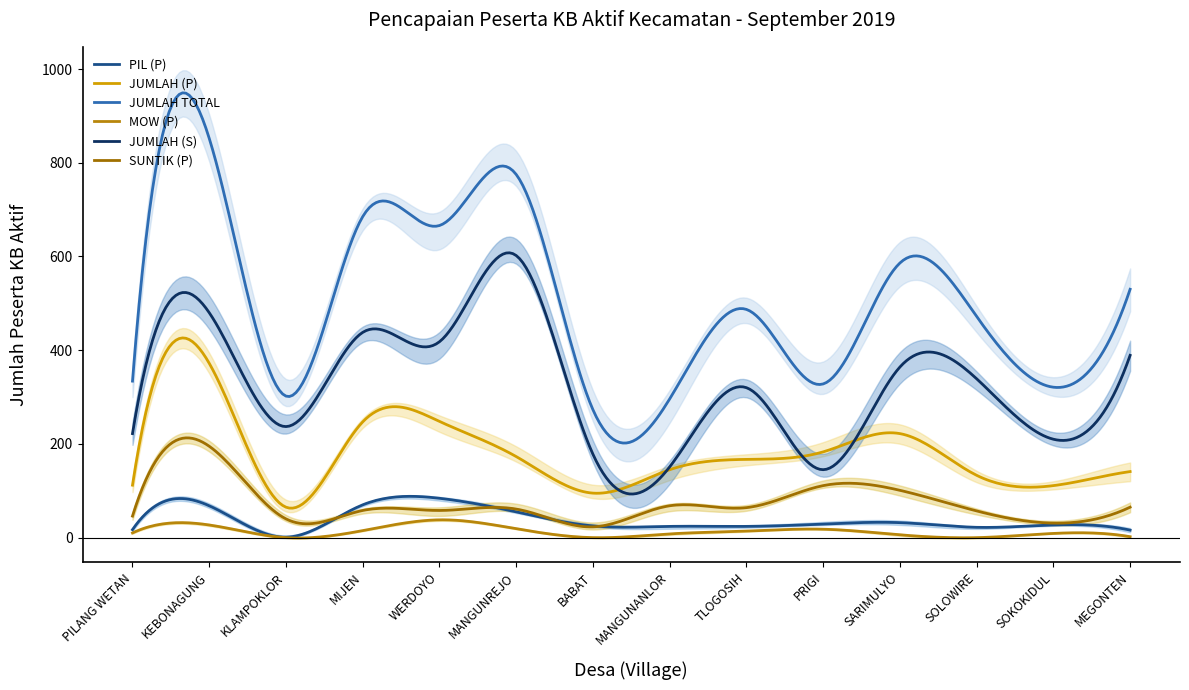

Count the number of categories in the chart.

14